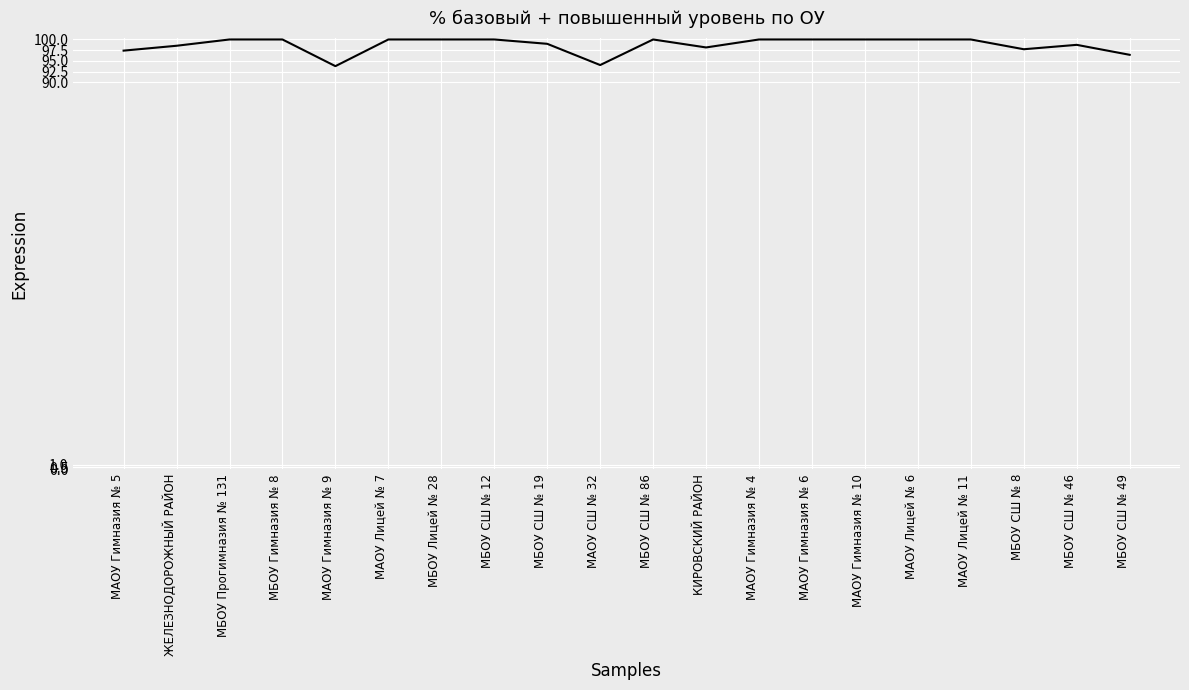

How many lines are shown in the chart?

1